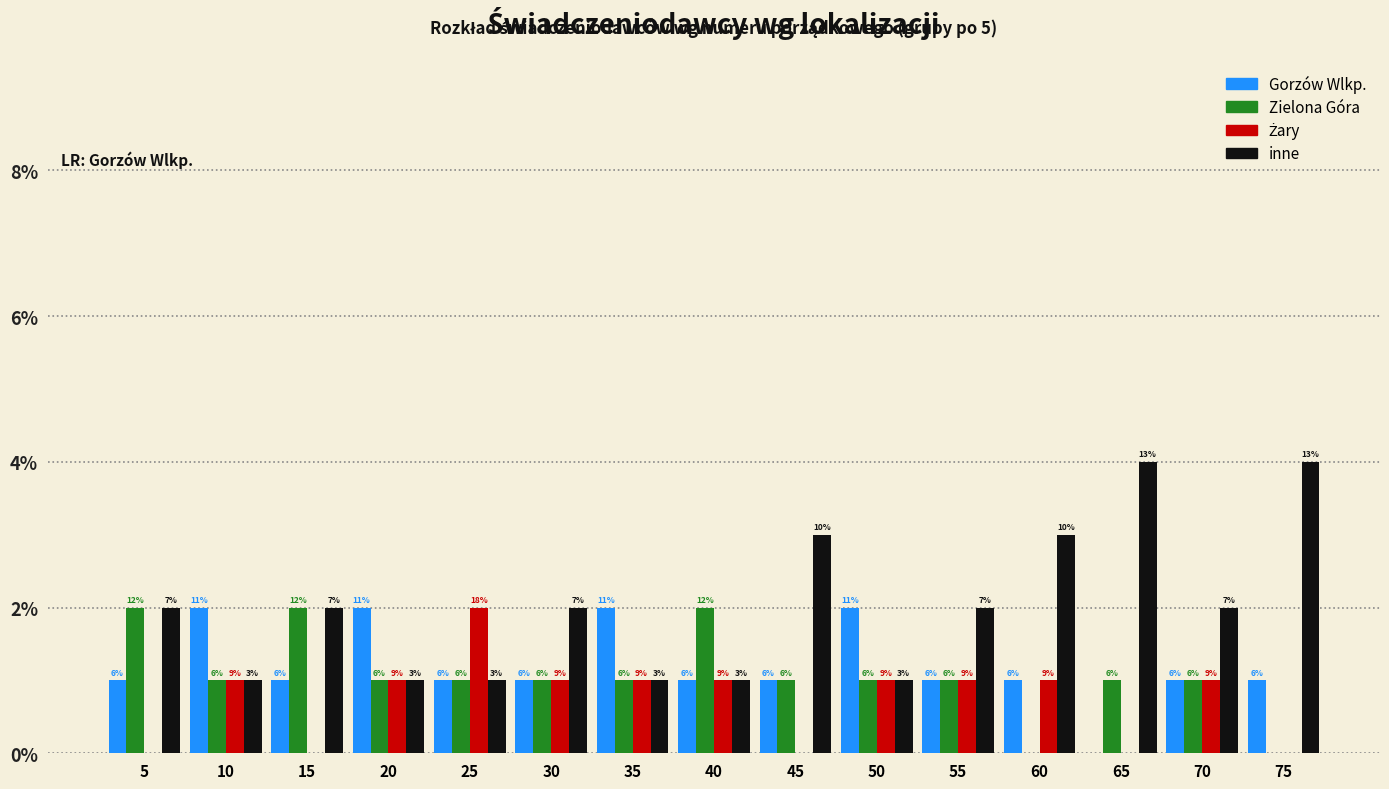

Are the bars horizontal?

No